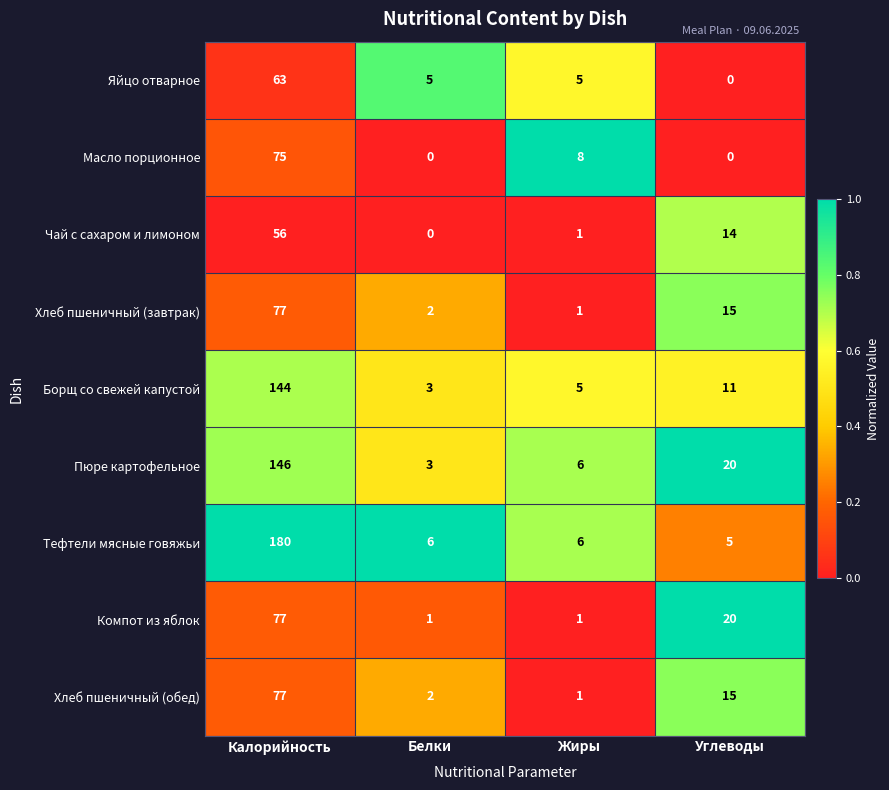

Is it true that Хлеб пшеничный (обед) equals 15 at Углеводы?

True